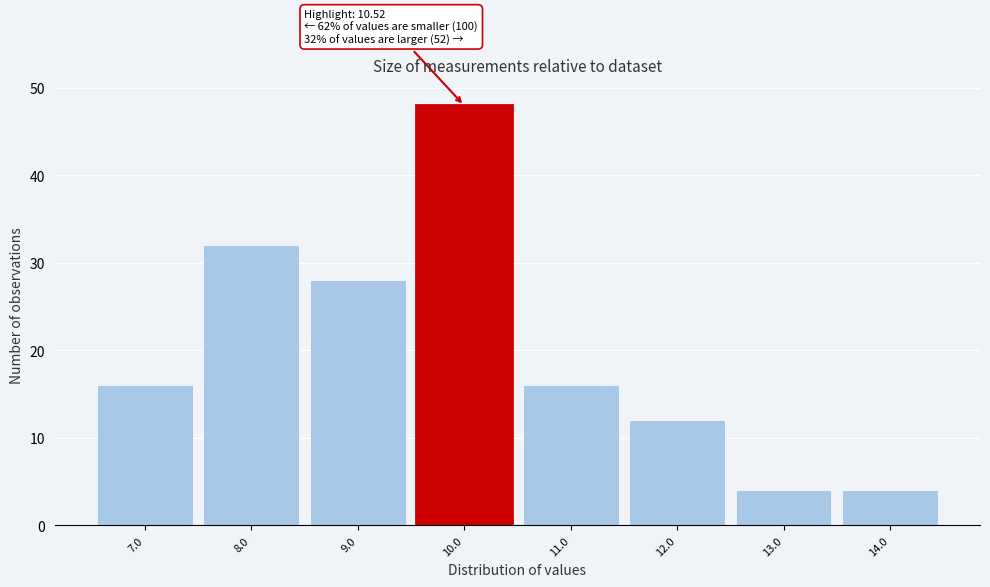

Reading right to left, what are all the values shown in this chart?

14.0=4	13.0=4	12.0=12	11.0=16	10.0=48	9.0=28	8.0=32	7.0=16